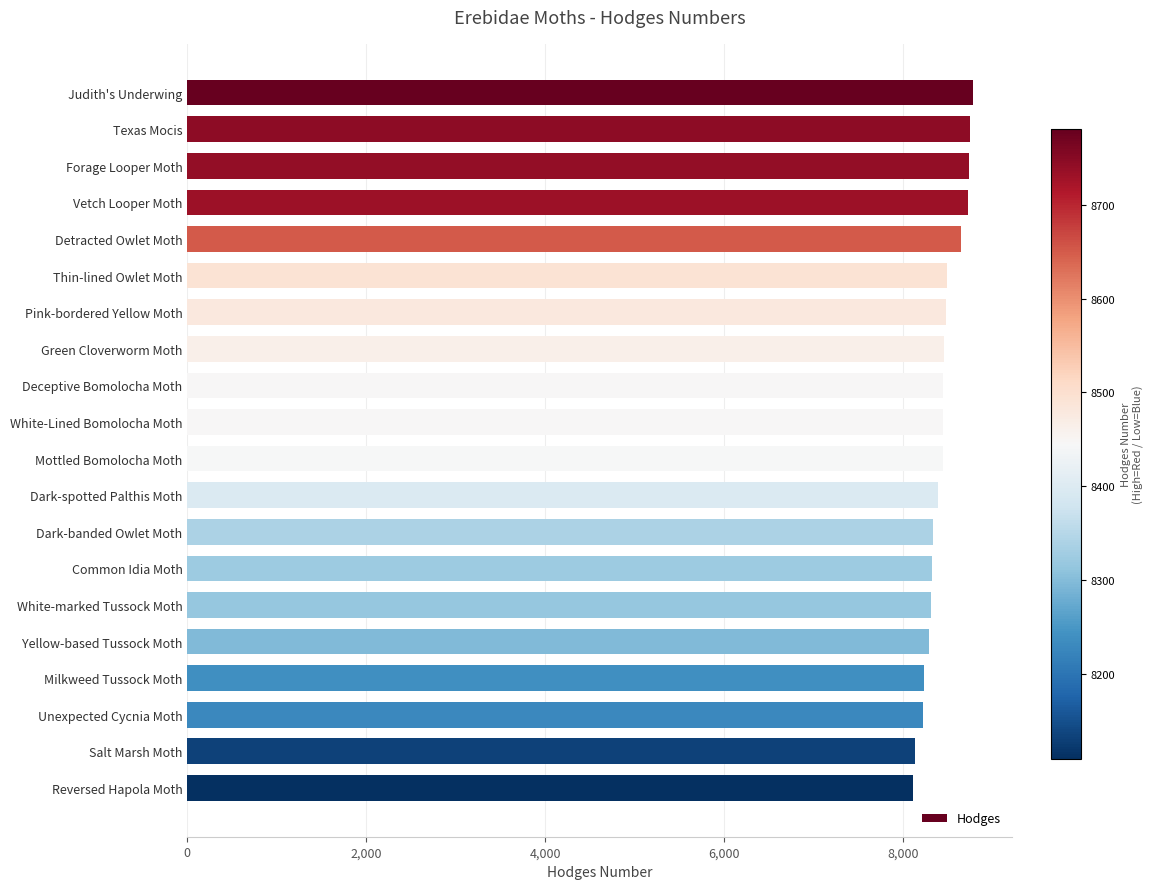

Are the bars grouped side by side (vs. stacked)?

No